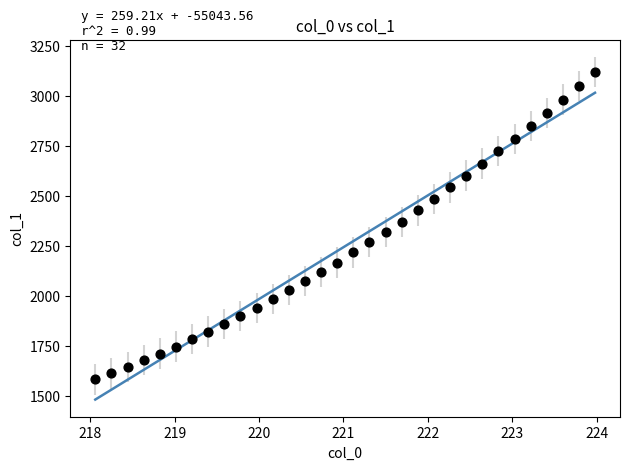

What is the range of Y values (max minus min)?

1538.0